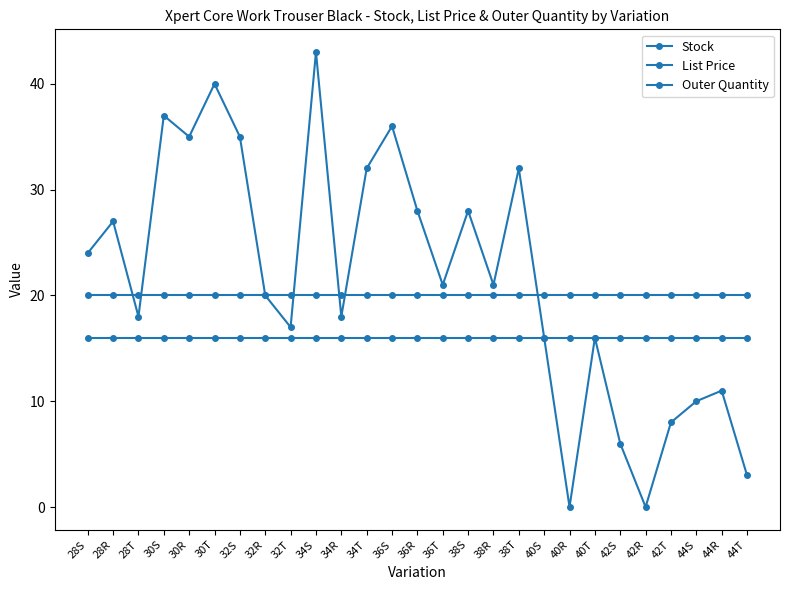

Is this an area chart (filled region under the line)?

No